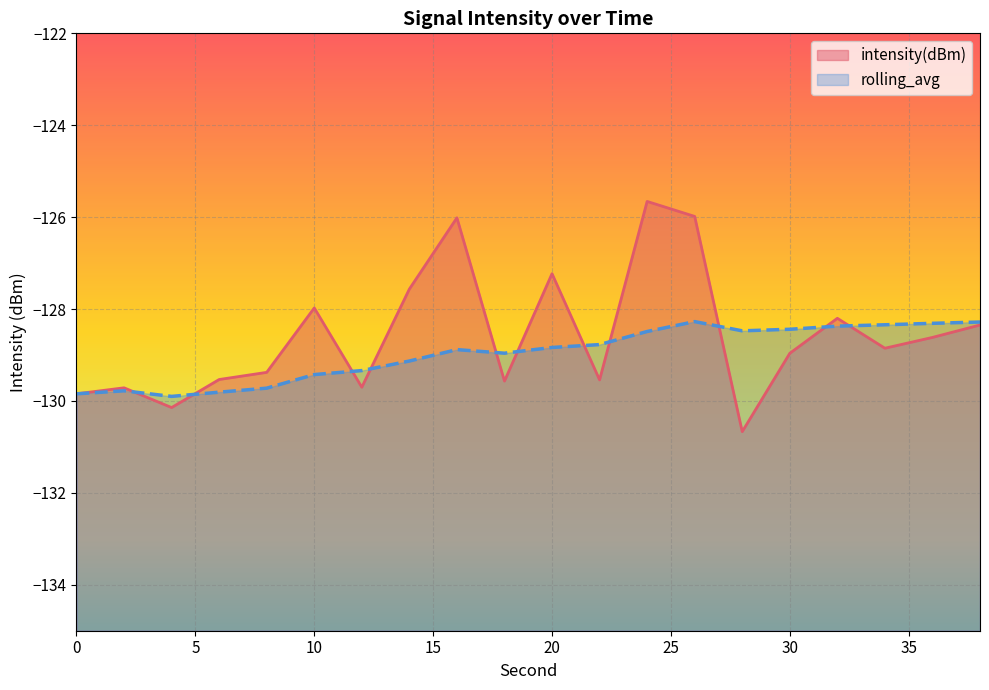

How many values in the intensity(dBm) series are below -128?

14